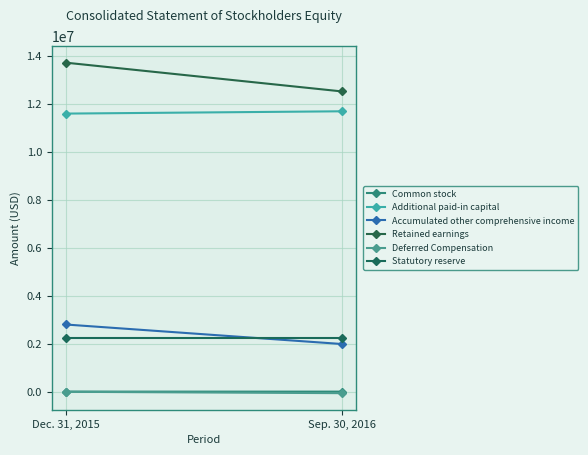

Which has a higher value, Dec. 31, 2015 or Sep. 30, 2016?

Sep. 30, 2016